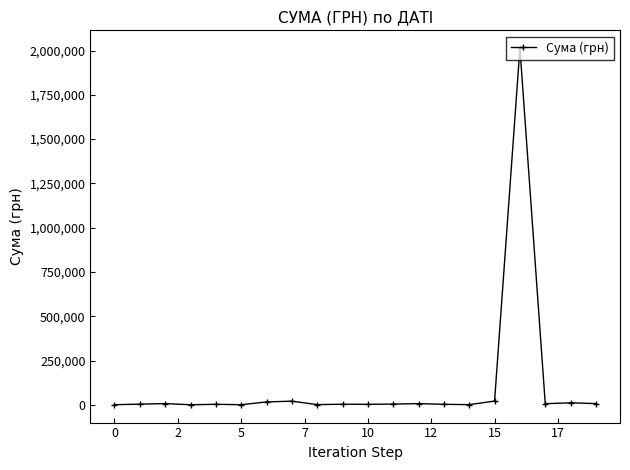

True or false: there are more than 0 points higher than both neighbors.

True